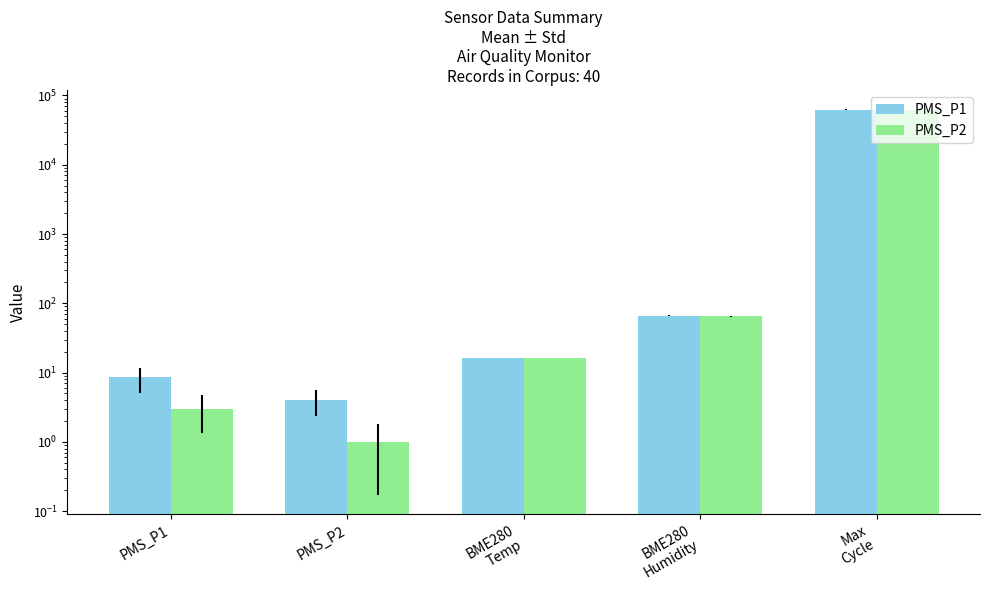

At which category is the sum across all series the highest?

Max
Cycle